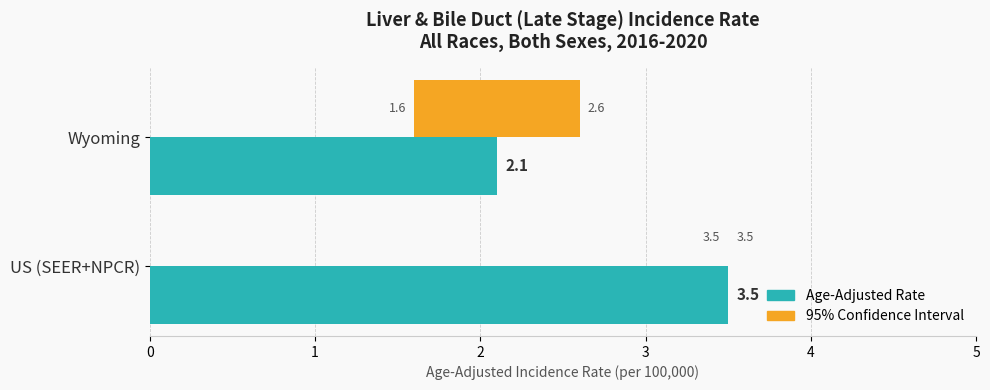

Is it true that Age-Adjusted Rate equals 2.1 at Wyoming?

True